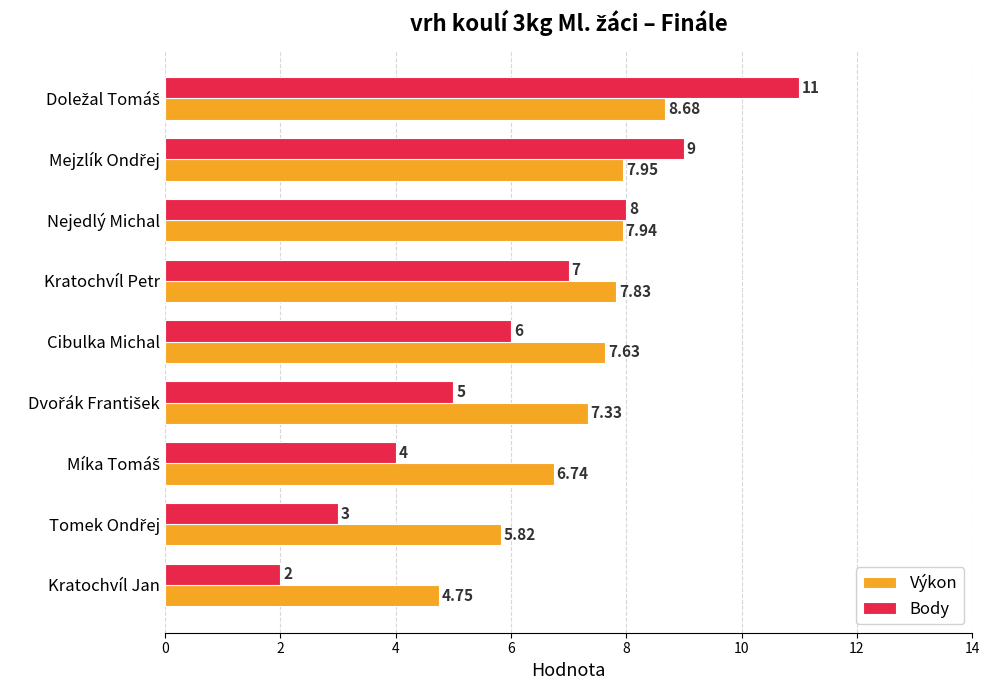

Which series has the largest total across all categories?

Výkon